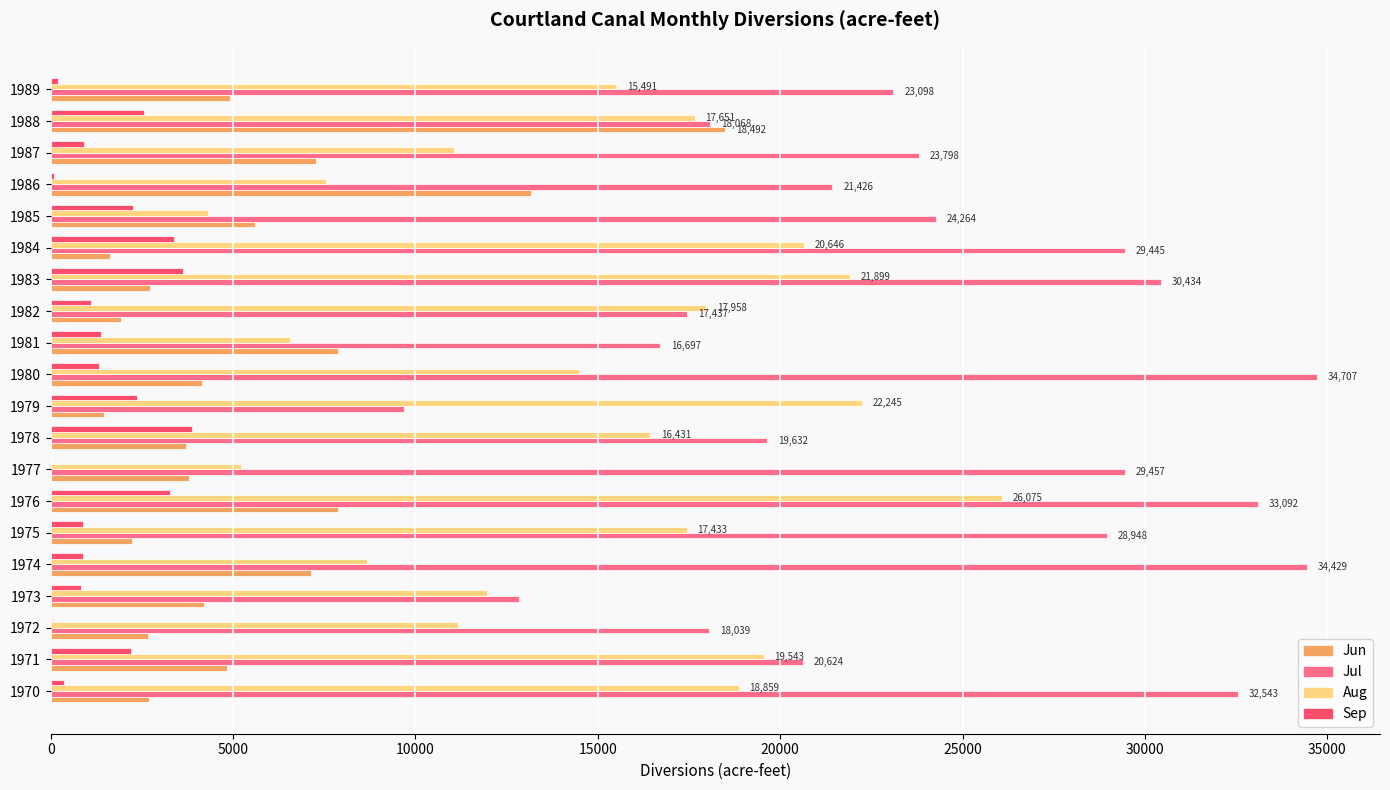

Which series has the largest total across all categories?

Jul